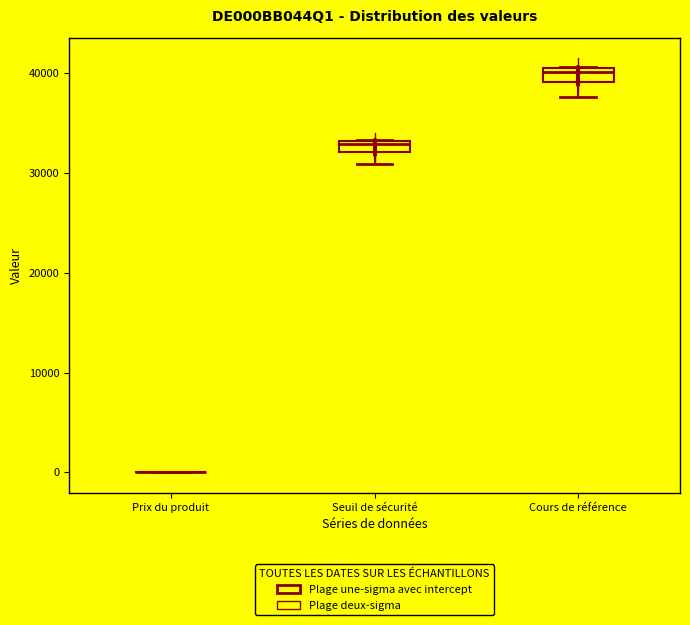

Where is the upper edge of the box for Seuil de sécurité on the y-axis? The values are not printed on the chart, so give them approximately, as read against the axis.

33000